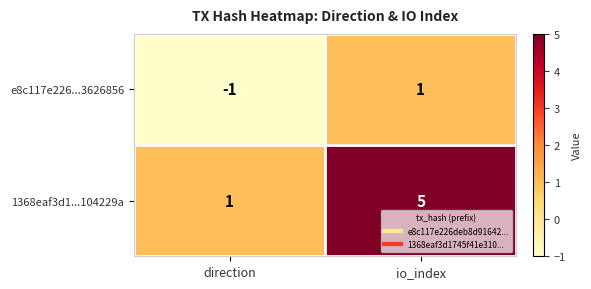

Reading right to left, transcribe all the data shown in this chart.

e8c117e226...3626856: 1	-1
1368eaf3d1...104229a: 5	1